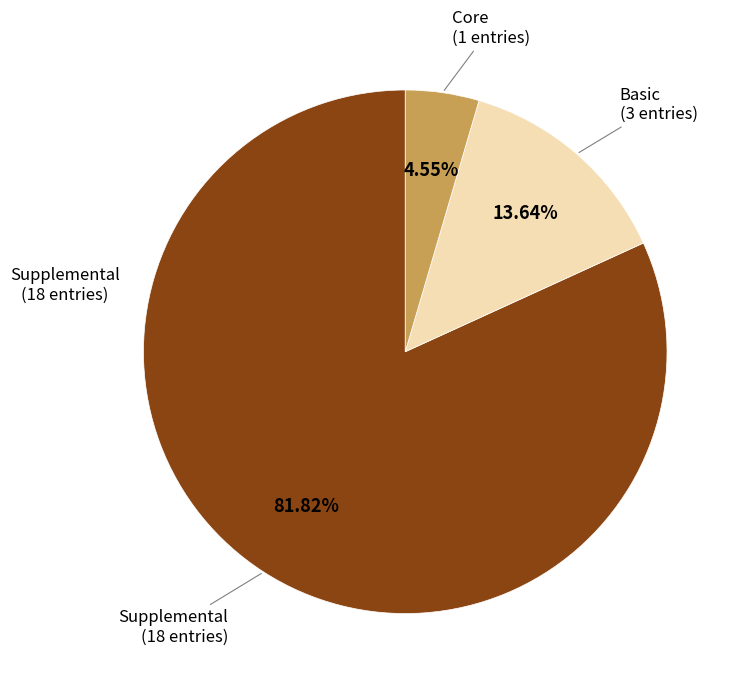

Do Supplemental and Basic together represent more than half of the pie?

Yes